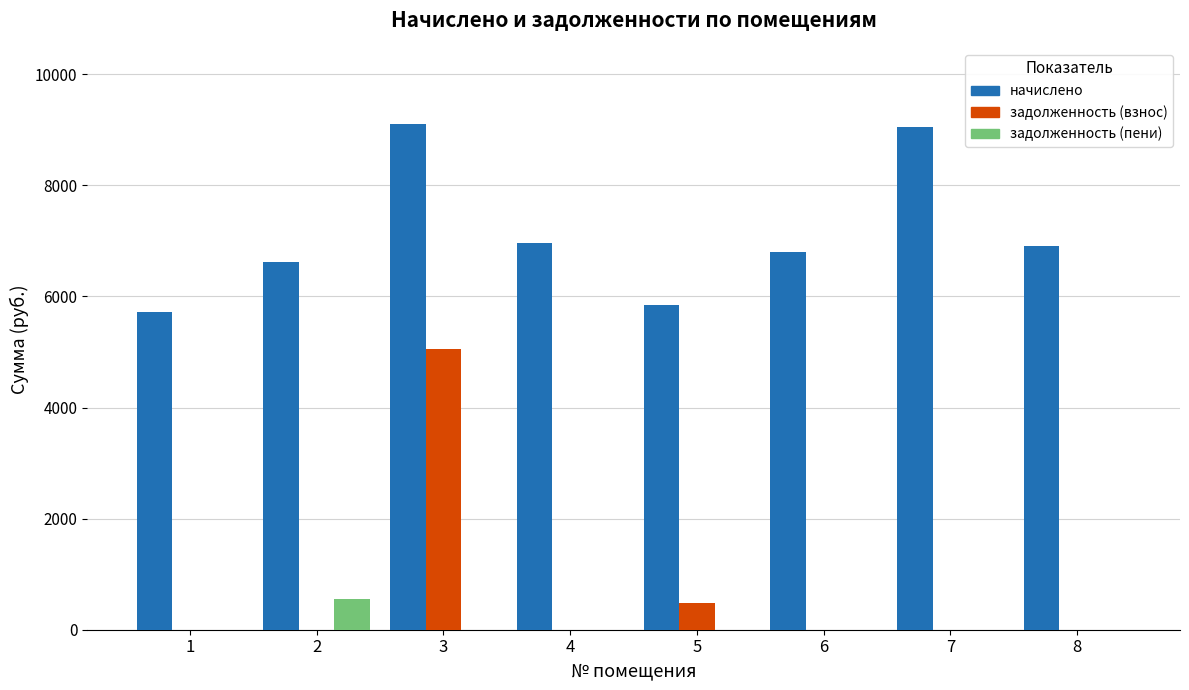

The value of начислено at 6 is 1904.6. True or false?

False